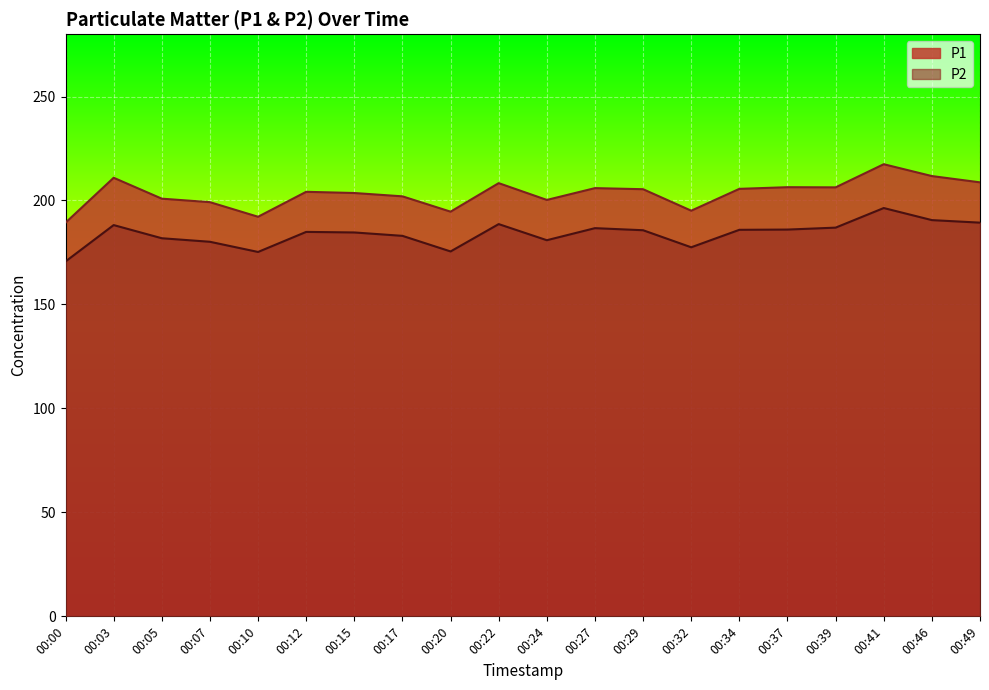

Which category has the highest value across all series?

00:41